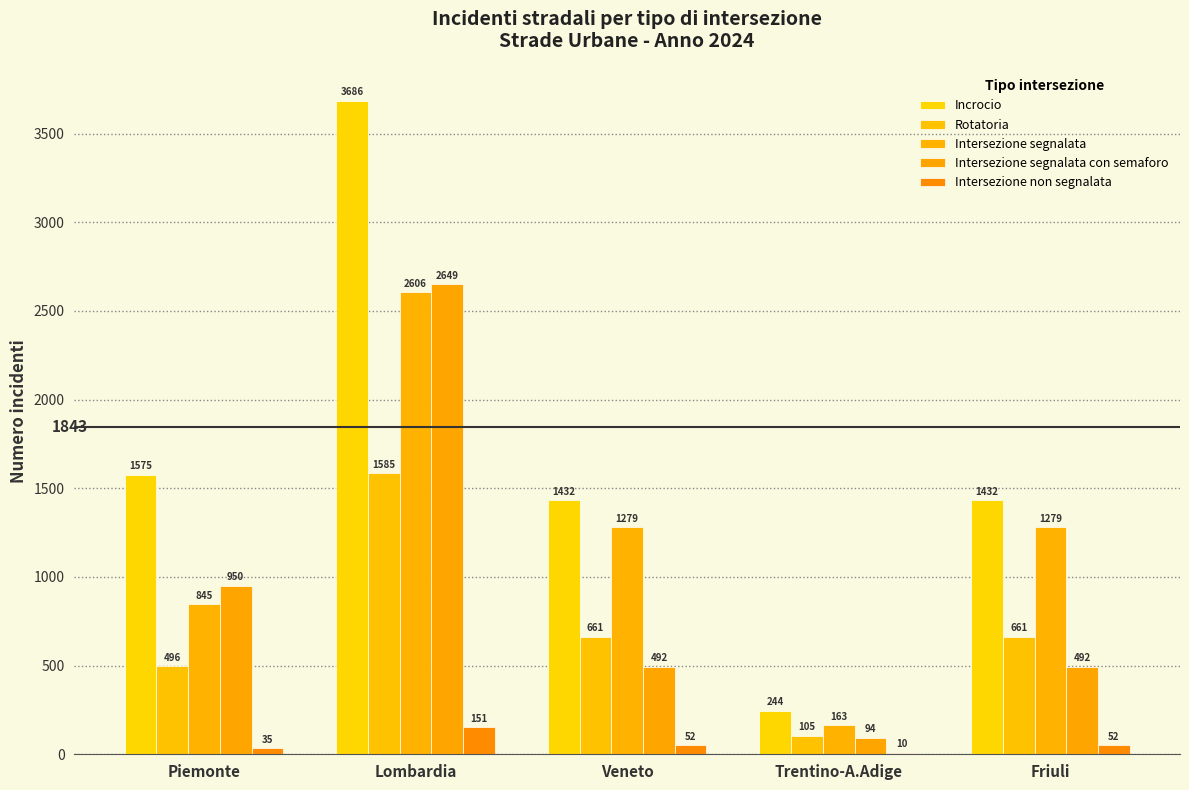

Count the Intersezione segnalata values in the range 845 to 1279.

3